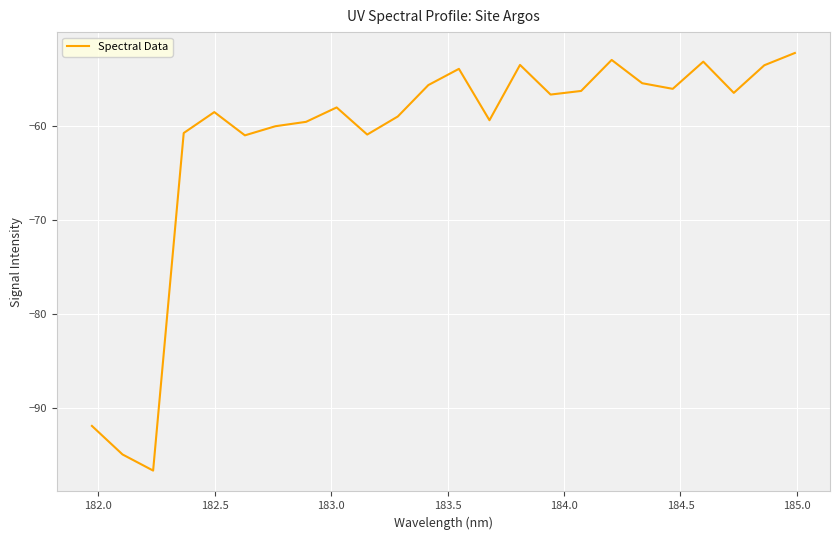

What is the minimum value shown in the chart?

-96.6